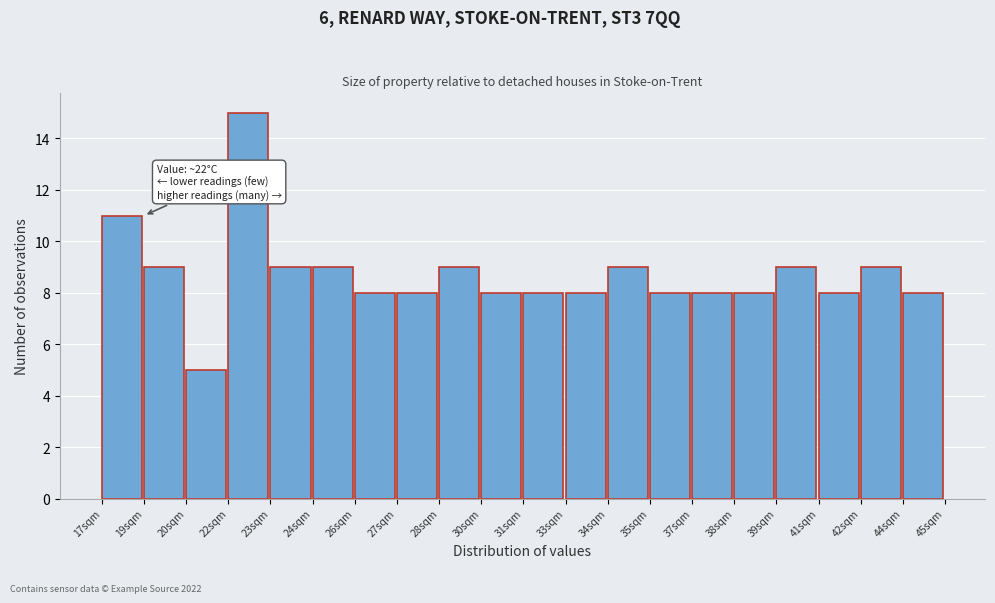

Reading left to right, extract all data points from this chart.

17sqm=11	19sqm=9	20sqm=5	22sqm=15	23sqm=9	24sqm=9	26sqm=8	27sqm=8	28sqm=9	30sqm=8	31sqm=8	33sqm=8	34sqm=9	35sqm=8	37sqm=8	38sqm=8	39sqm=9	41sqm=8	42sqm=9	44sqm=8